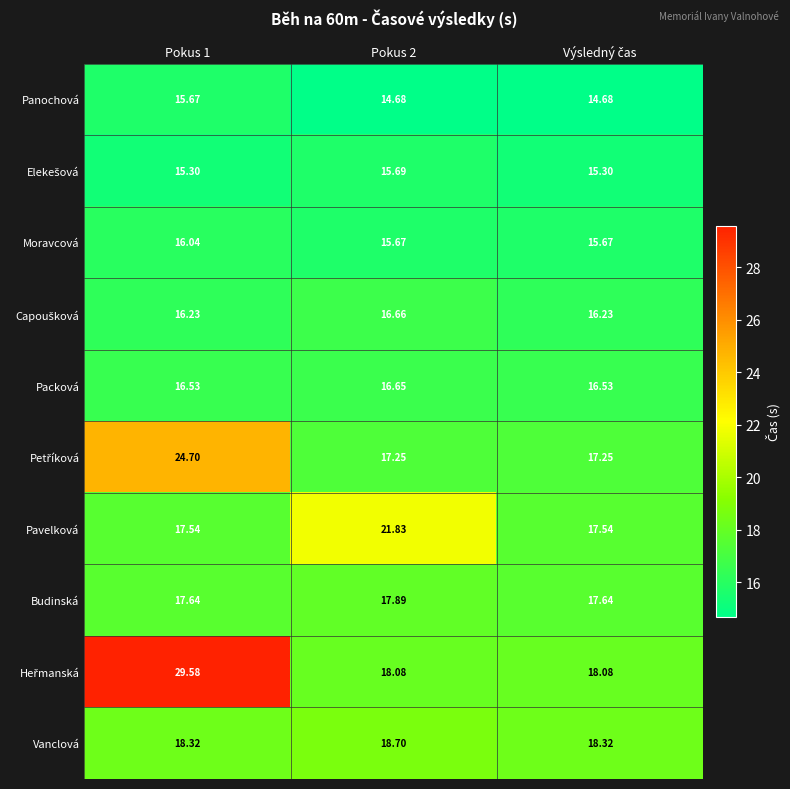

Is the value of Pavelková at Pokus 1 greater than the value of Panochová at Pokus 2?

Yes